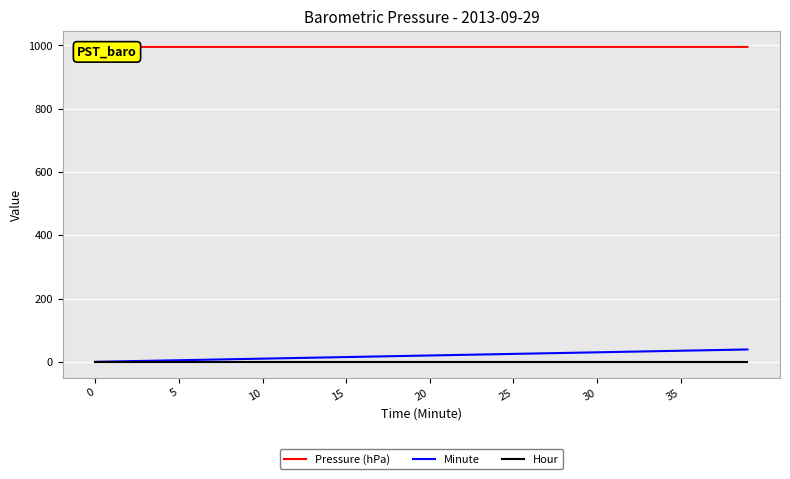

True or false: Minute and Hour intersect in this chart.

False